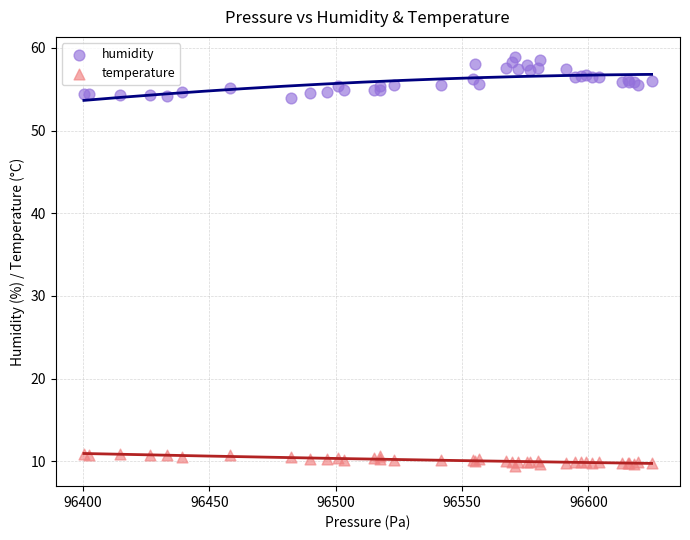

Which series contains the highest Y value?

humidity